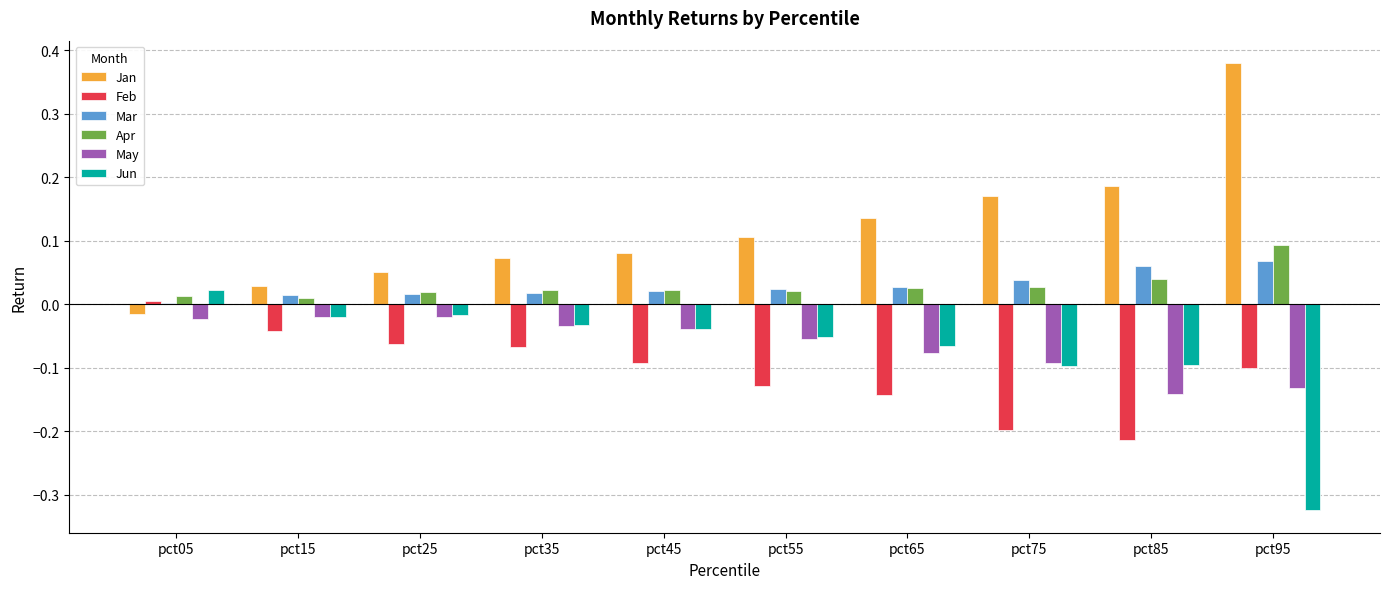

Which category has the highest value in the Apr series?

pct95